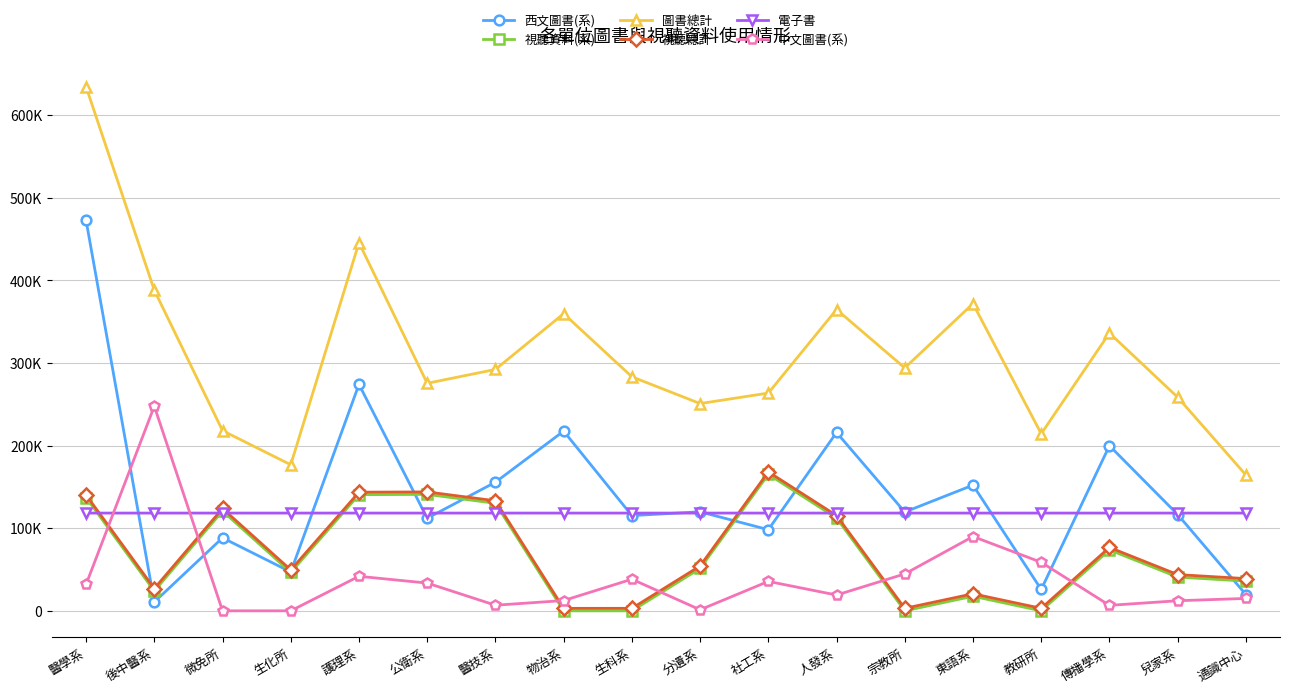

What are all the series names shown in the legend?

西文圖書(系), 視聽資料(系), 圖書總計, 視聽總計, 電子書, 中文圖書(系)